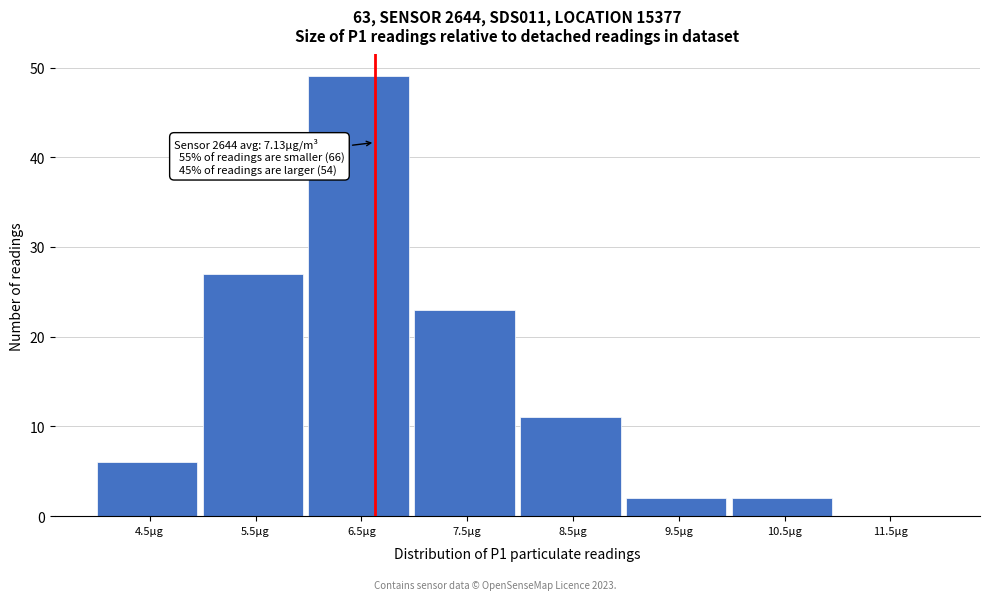

Reading left to right, transcribe all the data shown in this chart.

4.5µg=6	5.5µg=27	6.5µg=49	7.5µg=23	8.5µg=11	9.5µg=2	10.5µg=2	11.5µg=0